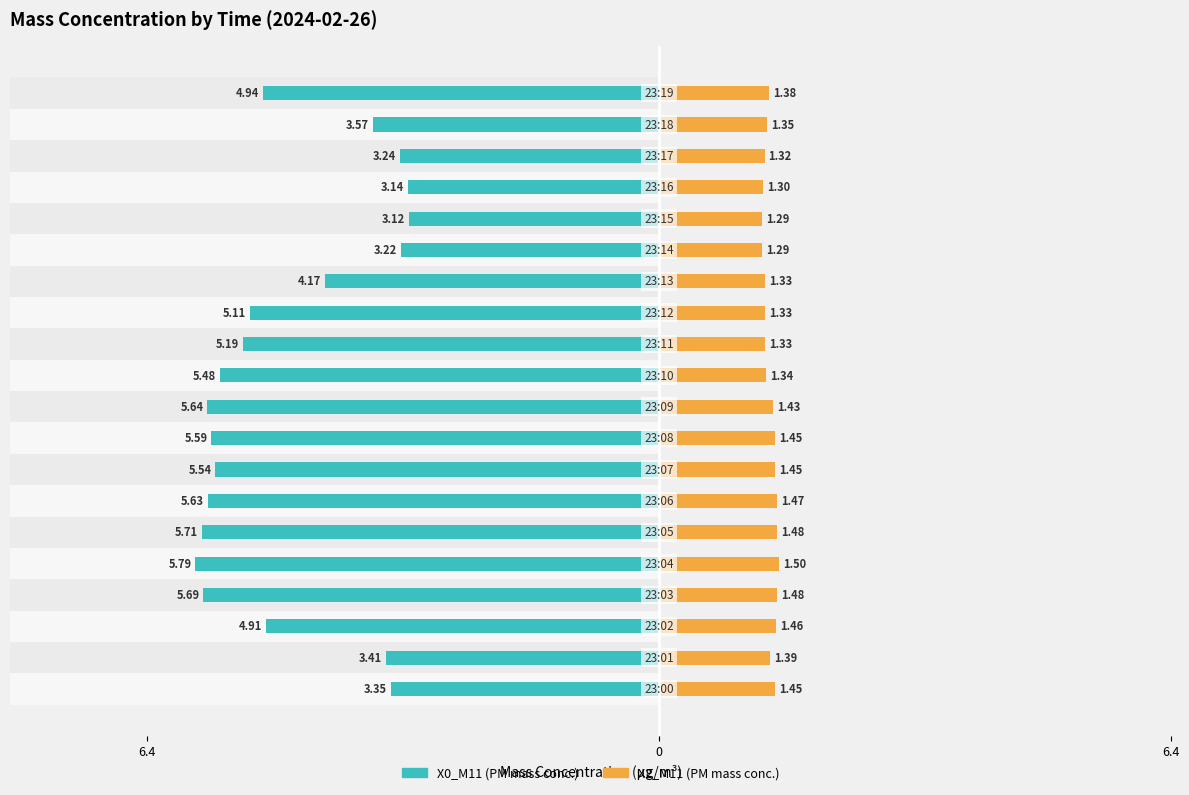

Reading left to right, transcribe all the data shown in this chart.

X0_M11: -3.4	-3.4	-4.9	-5.7	-5.8	-5.7	-5.6	-5.5	-5.6	-5.6	-5.5	-5.2	-5.1	-4.2	-3.2	-3.1	-3.1	-3.2	-3.6	-4.9
X2_M11: 1.4	1.4	1.5	1.5	1.5	1.5	1.5	1.4	1.4	1.4	1.3	1.3	1.3	1.3	1.3	1.3	1.3	1.3	1.4	1.4